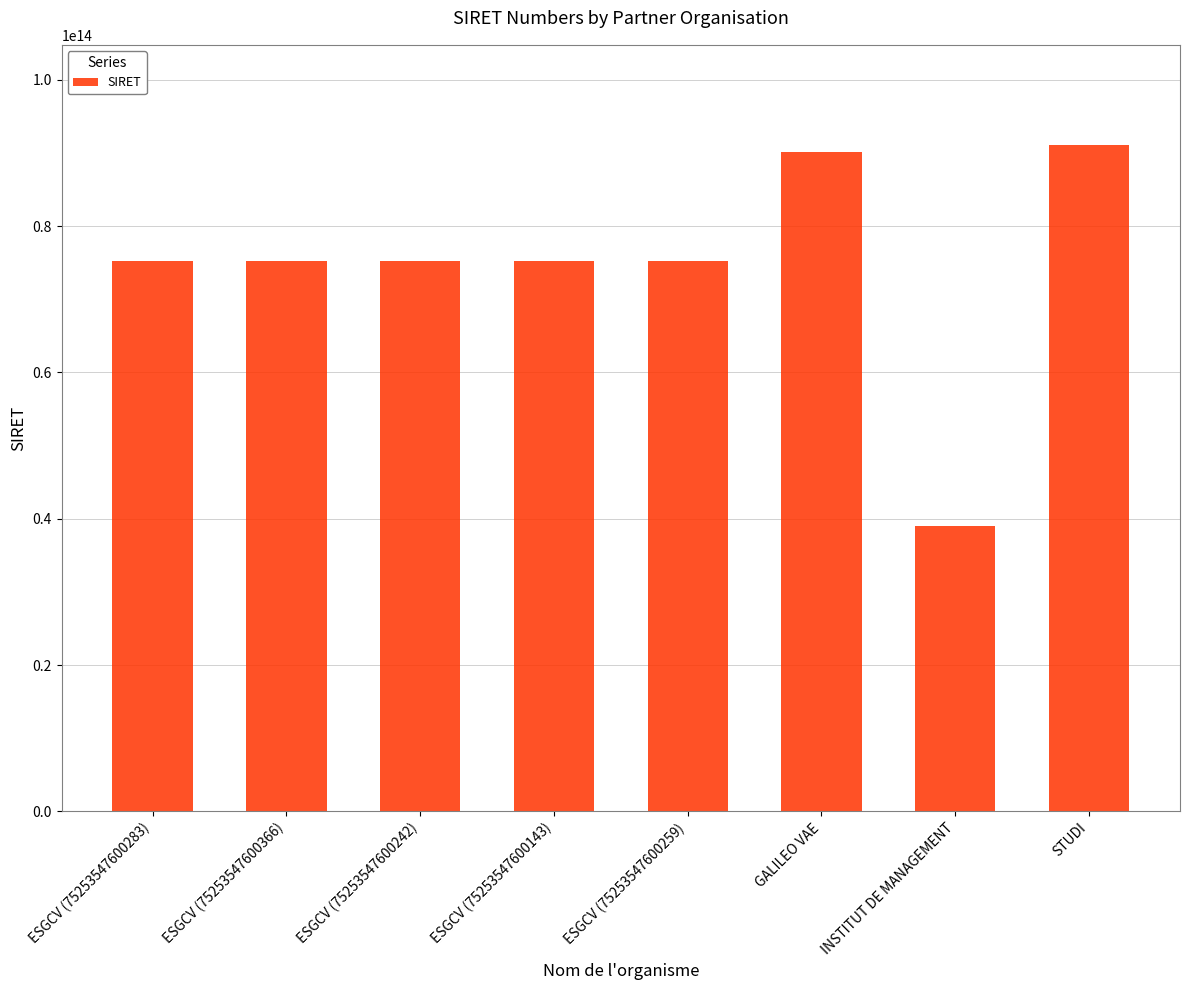

How many values are below 75253547600283?

4